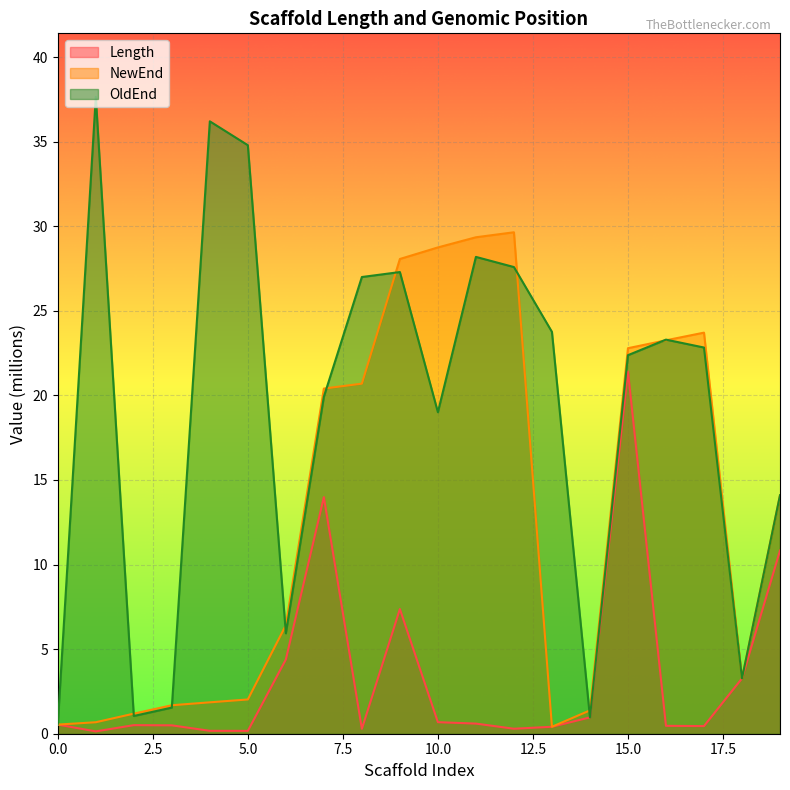

What value does the Length series have at 2?

0.5